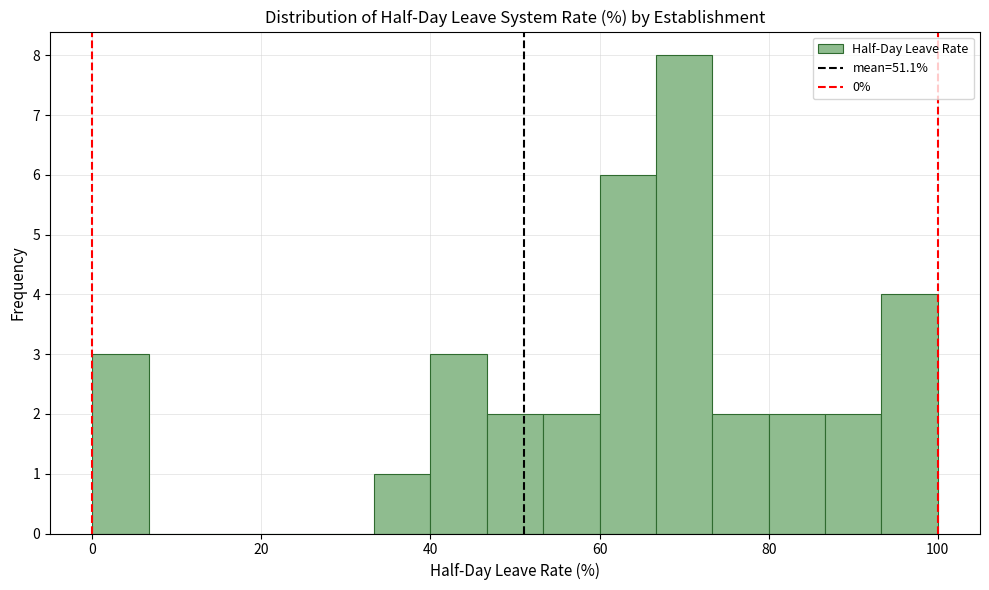

Around what value on the x-axis is the tallest bar? Give the approximate position of its centre, as read against the axis.

70